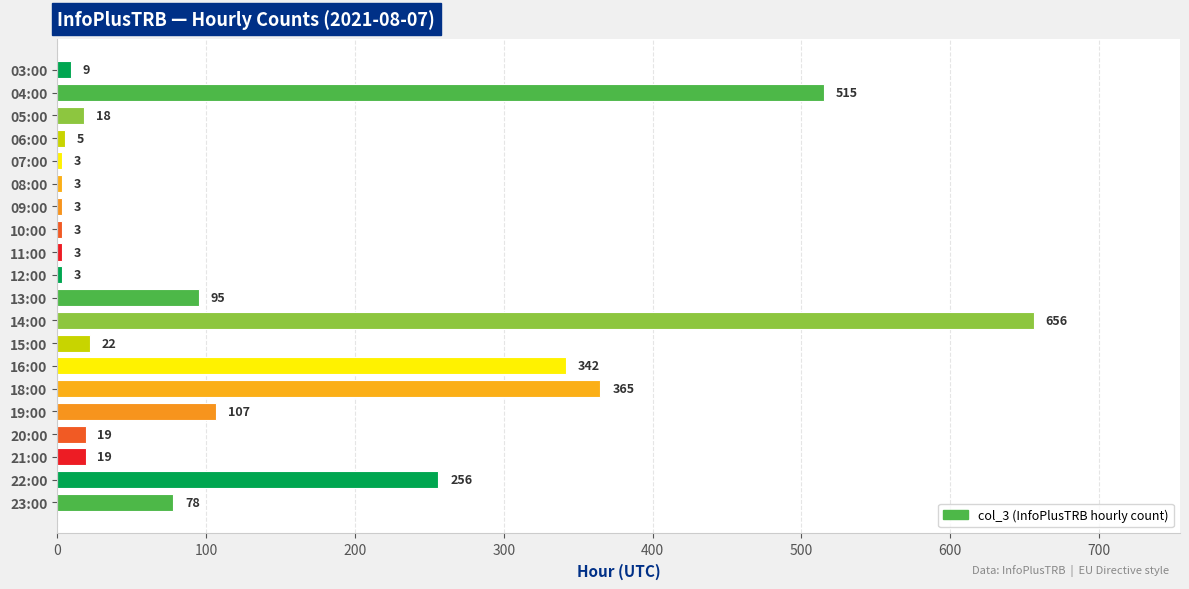

True or false: the data shows 22 at 15:00.

True